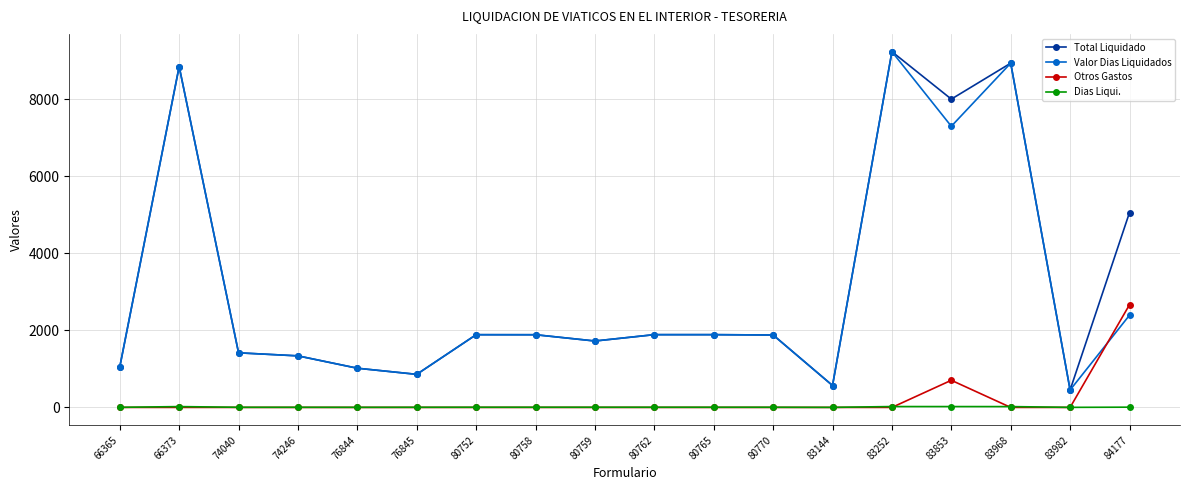

What is the sum of all Otros Gastos values?

3372.6